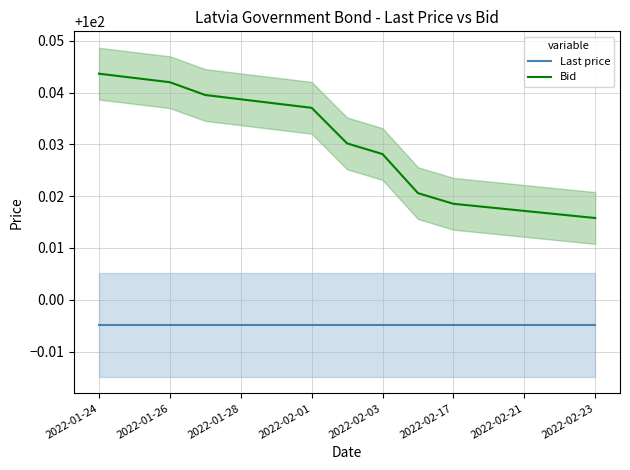

True or false: Last price has a value of 69.0 at 2022-02-01.

False